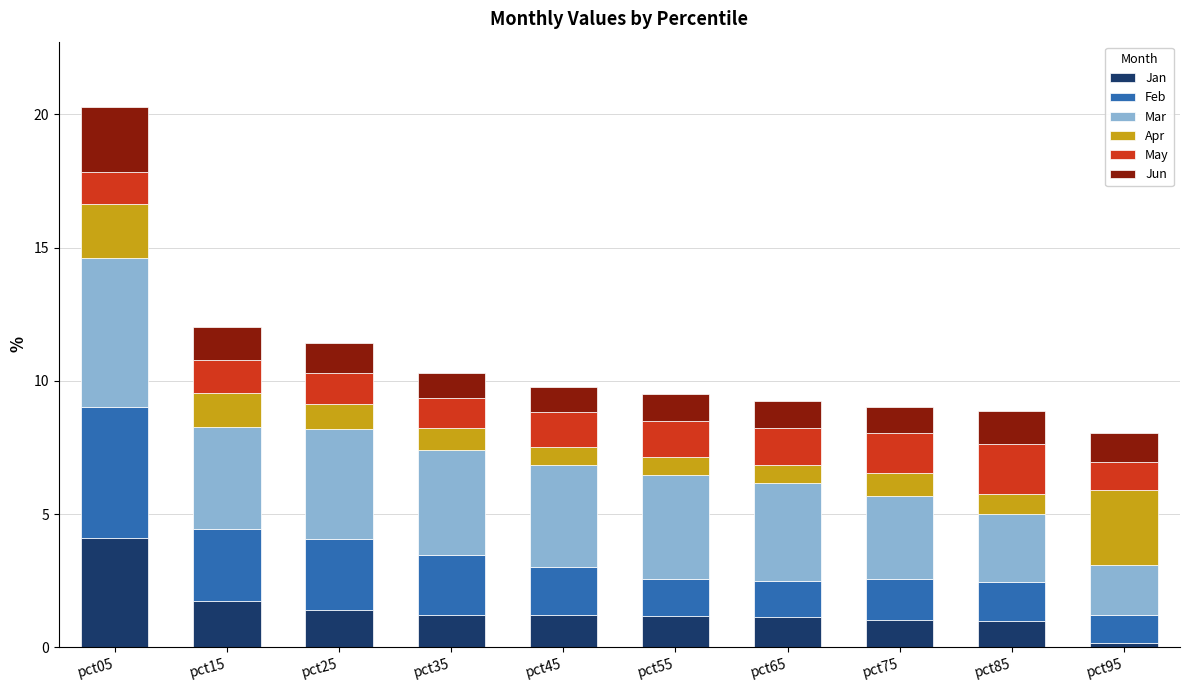

What is the average value of the Jan series?

1.4